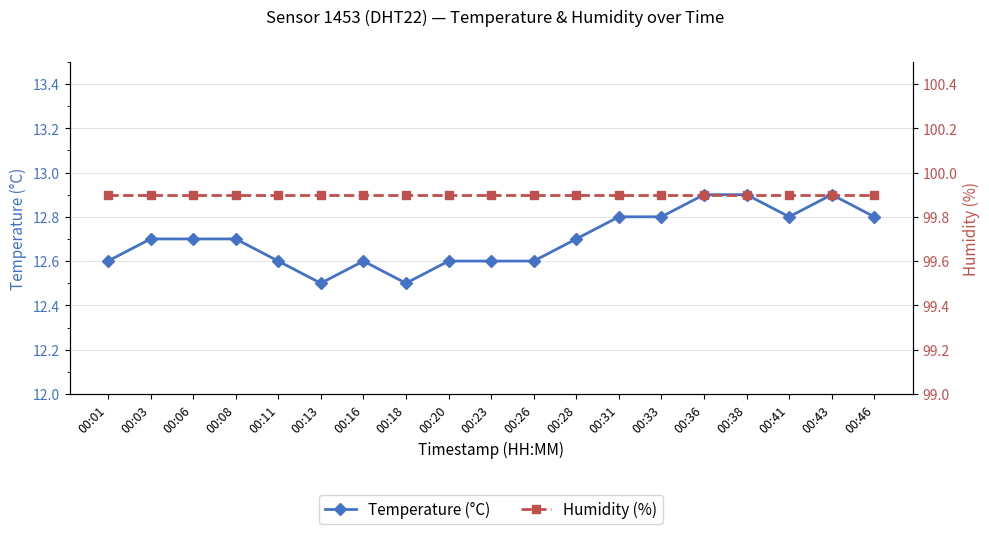

Which series has the widest spread of values?

Temperature (°C)